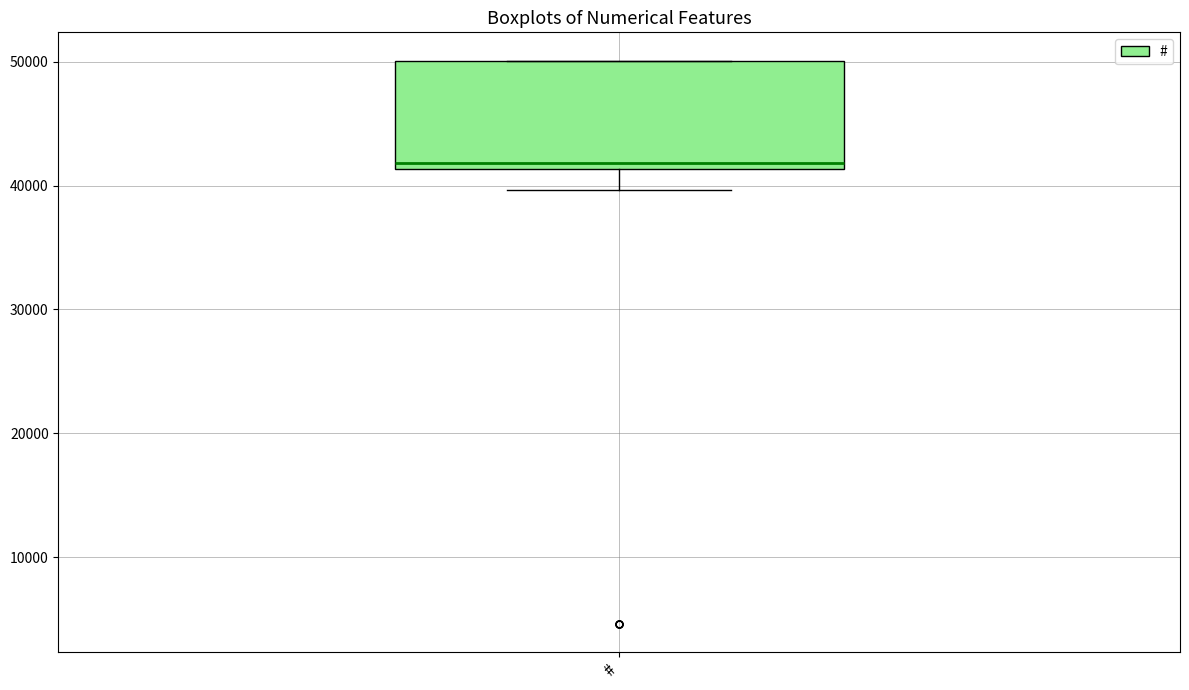

Read this box plot against the y-axis: the position of the median line, the range covered by the box, and the ends of both whiskers. The values are not printed on the chart, so give them approximately, as read against the axis.

median 42000, box 41000 to 50000, whiskers 40000 to 50000